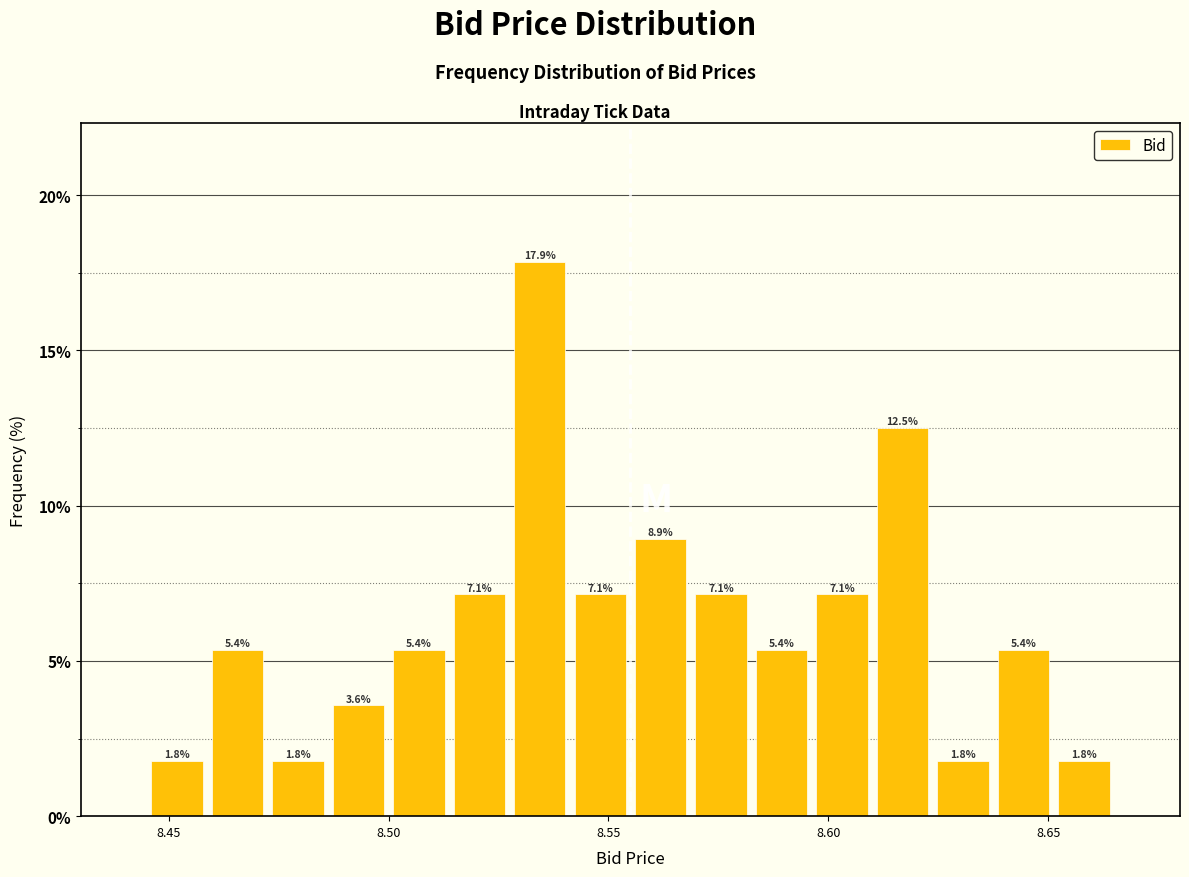

Read against the x-axis, roughly where is the centre of the tallest bar?

8.535